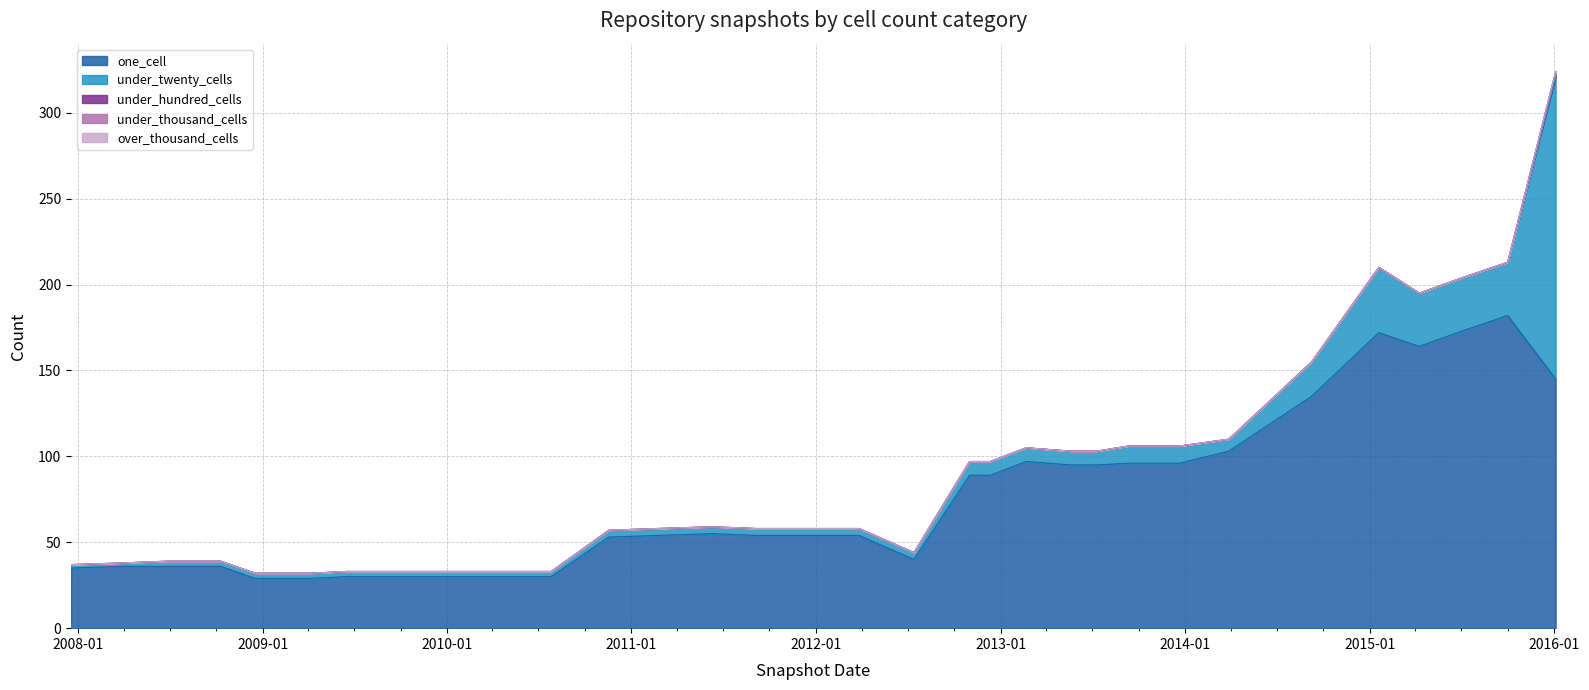

How many data points does each series have?

32